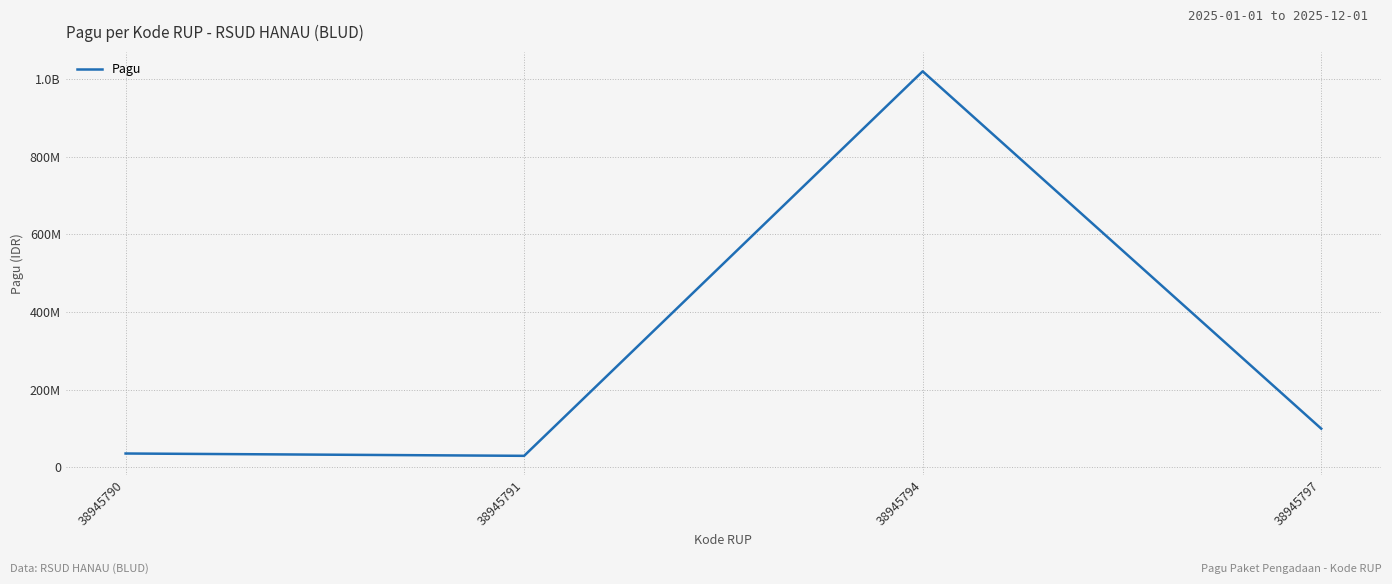

How many interior local valleys (lower than both neighbors) does the data have?

1